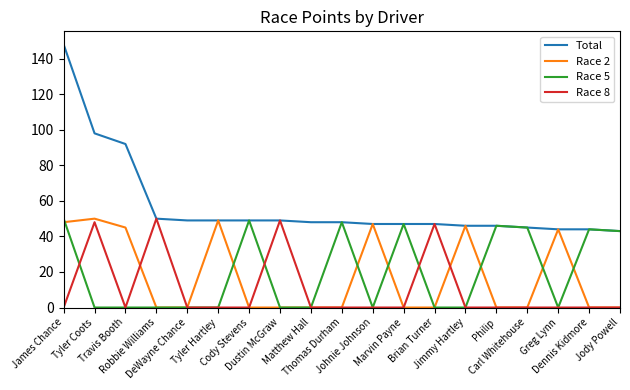

Where do Race 8 and Race 2 first cross each other?

Travis Booth and Robbie Williams